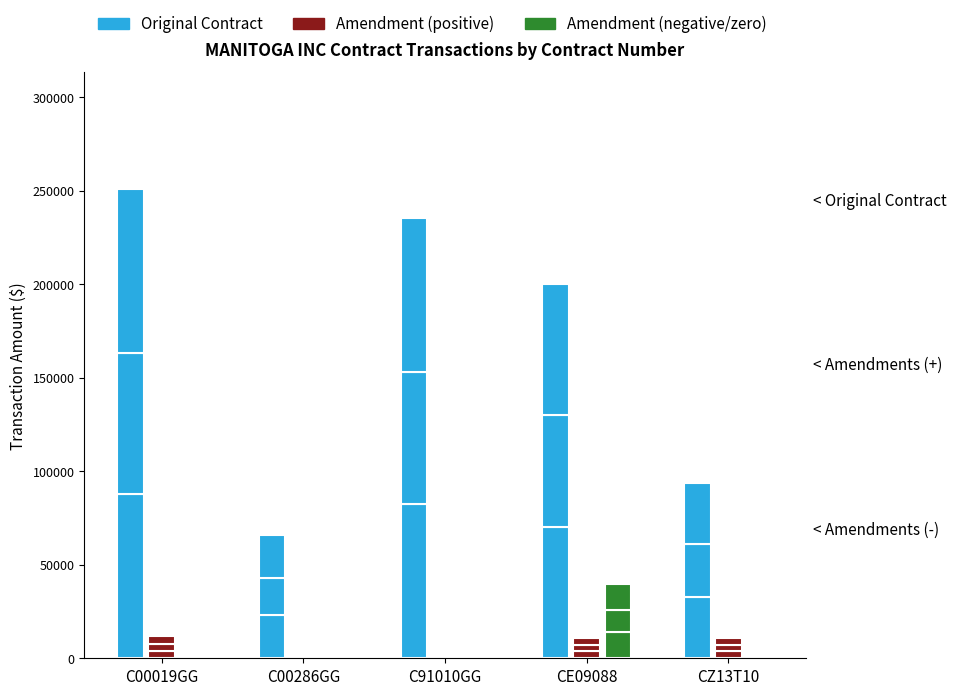

What are all the series names shown in the legend?

Original Contract, Amendment (positive), Amendment (negative/zero)